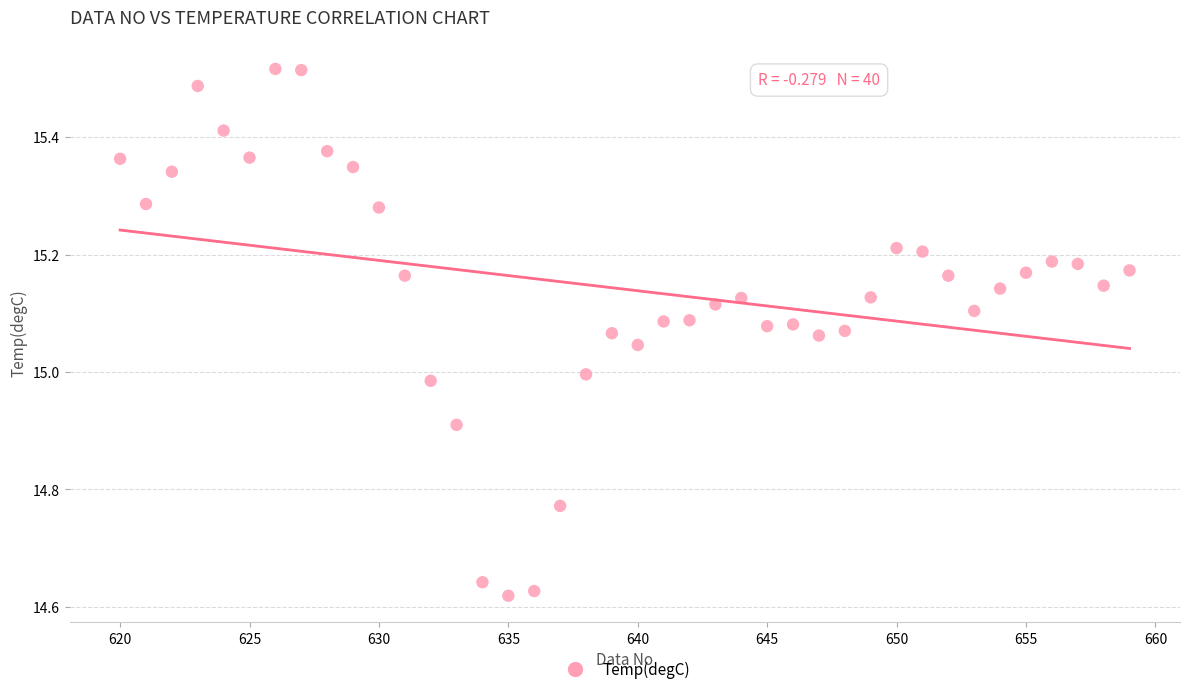

What is the range of Y values (max minus min)?

0.9